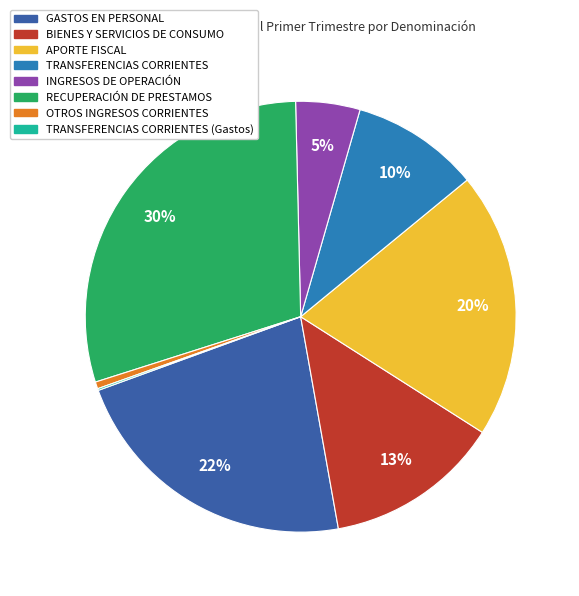

Is there a majority slice in this chart?

No